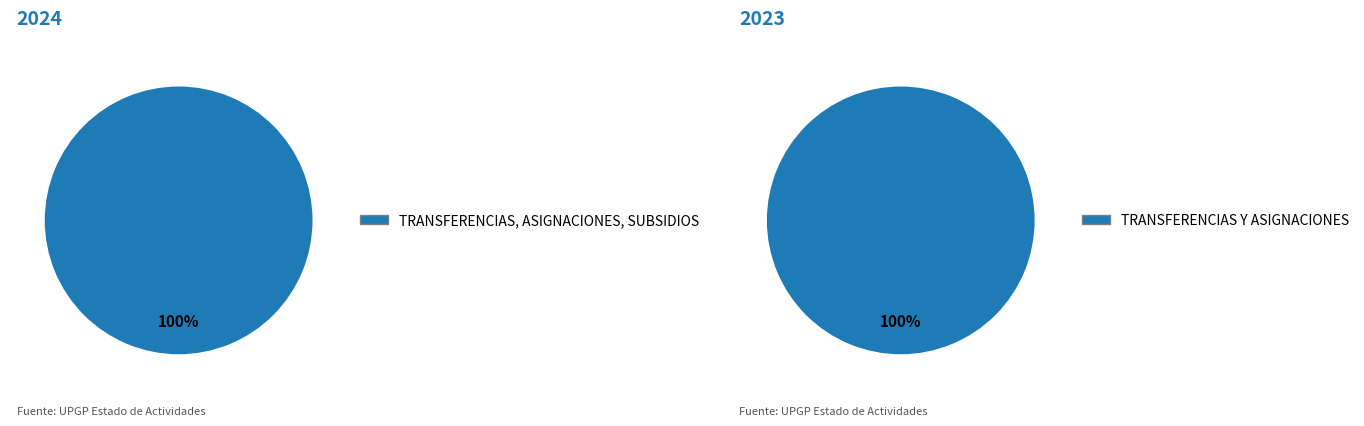

Combined, do OTROS INGRESOS Y BENEFICIOS and TRANSFERENCIAS, ASIGNACIONES, SUBSIDIOS account for over 50%?

Yes